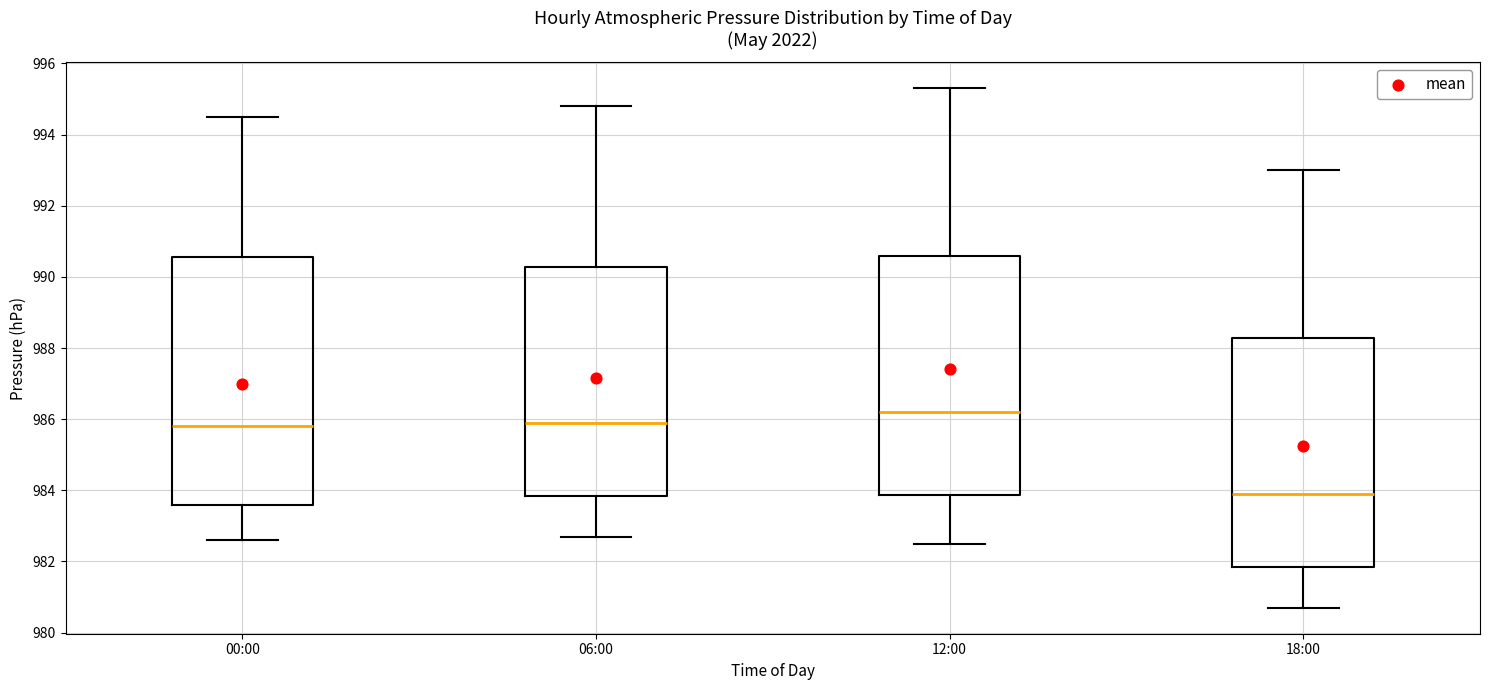

Reading left to right, read every box against the y-axis: the position of its median line, the range the box covers, and the ends of its whiskers. The values are not printed on the chart, so give them approximately, as read against the axis.

00:00: median 985.8, box 983.6 to 990.6, whiskers 982.6 to 994.6
06:00: median 986.0, box 983.8 to 990.2, whiskers 982.8 to 994.8
12:00: median 986.2, box 983.8 to 990.6, whiskers 982.6 to 995.4
18:00: median 984.0, box 981.8 to 988.2, whiskers 980.8 to 993.0